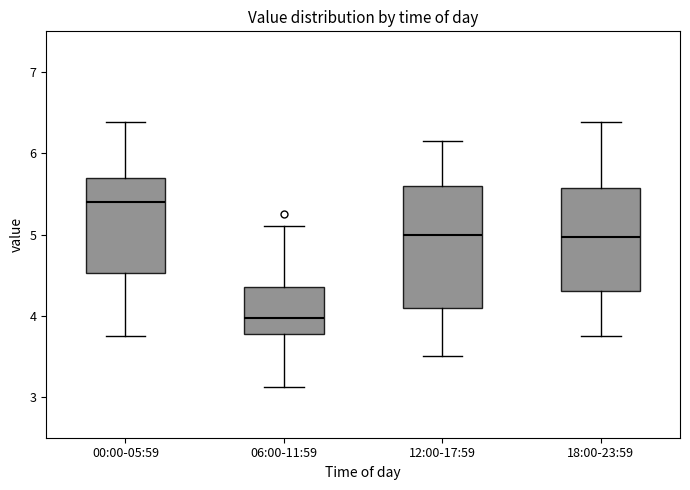

Where is the lower edge of the box for 06:00-11:59 on the y-axis? The values are not printed on the chart, so give them approximately, as read against the axis.

3.8